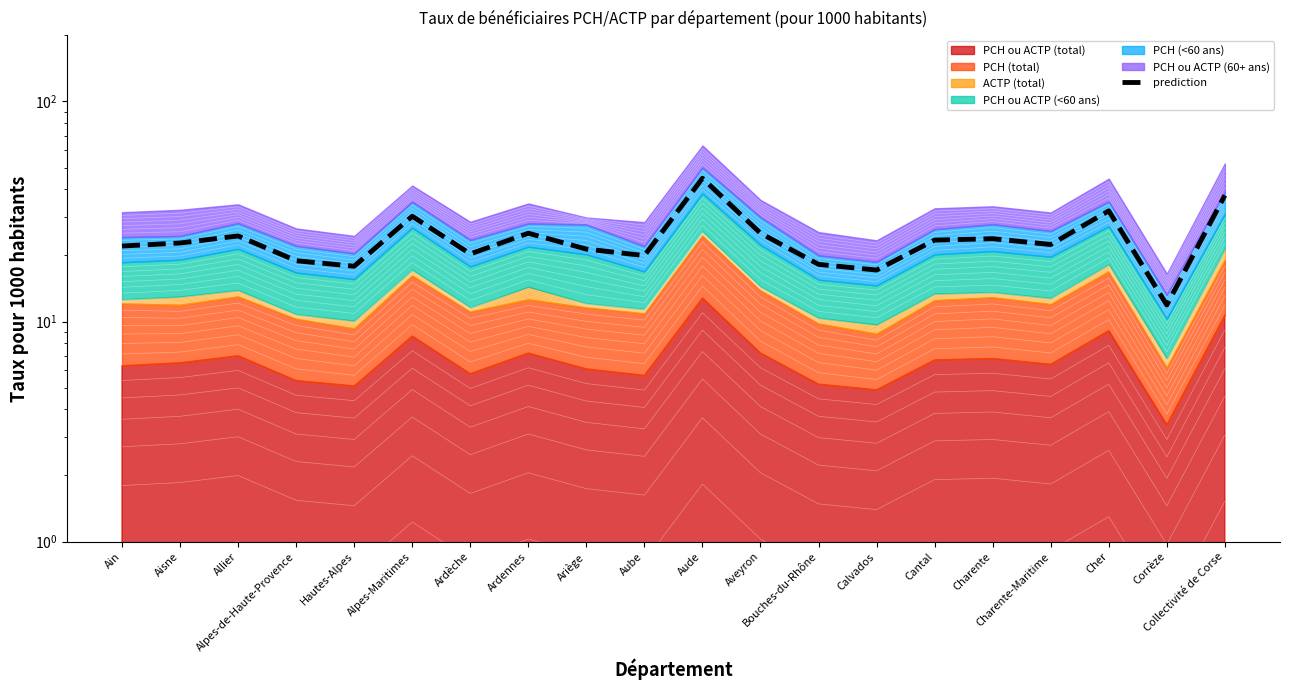

What is the ratio of the value at Ardennes to the value at Cher?

0.8